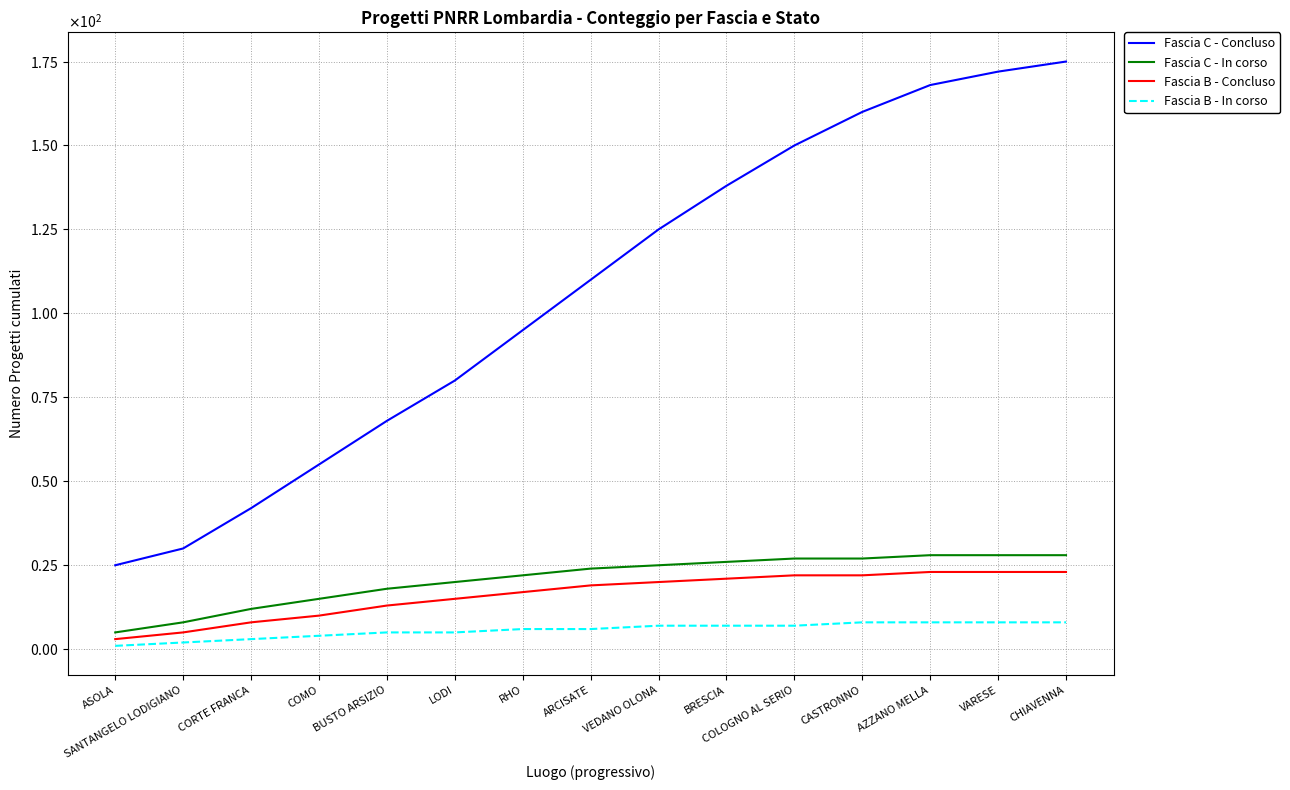

What is the approximate value of Fascia C - Concluso at BUSTO ARSIZIO, to the nearest 5?

70